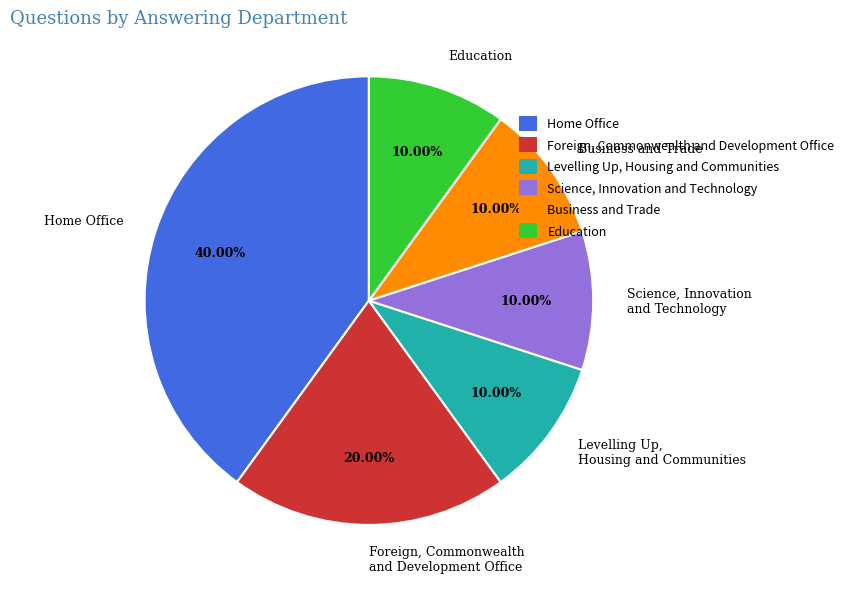

Approximately how many times larger is the value at Education compared to Business and Trade?

1.0